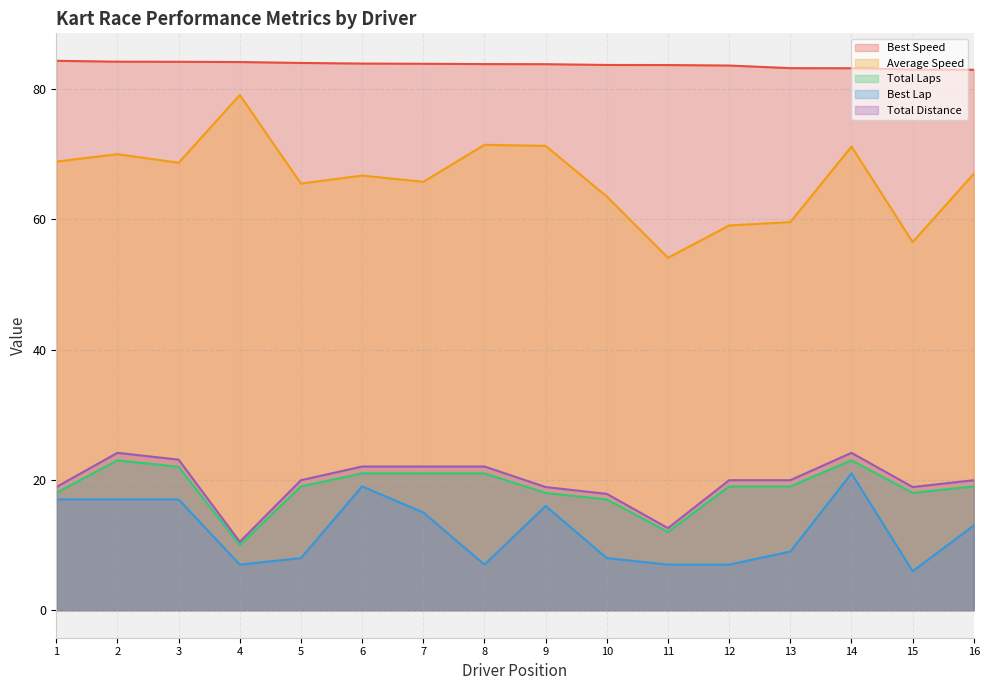

What is the lowest value of the Best Speed series?

82.9